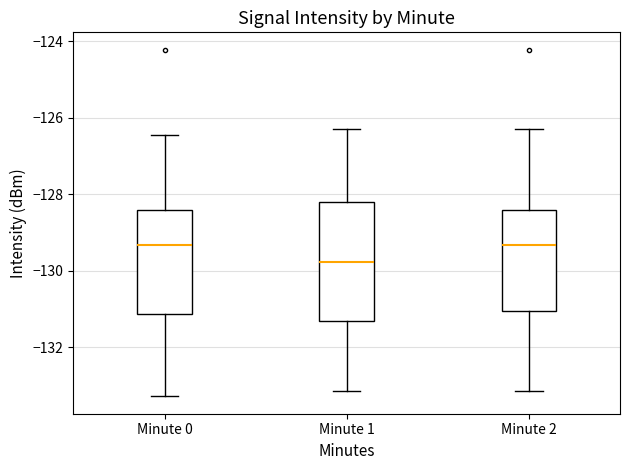

Comparing the boxes themselves (not the whiskers), which one is the tallest?

Minute 1